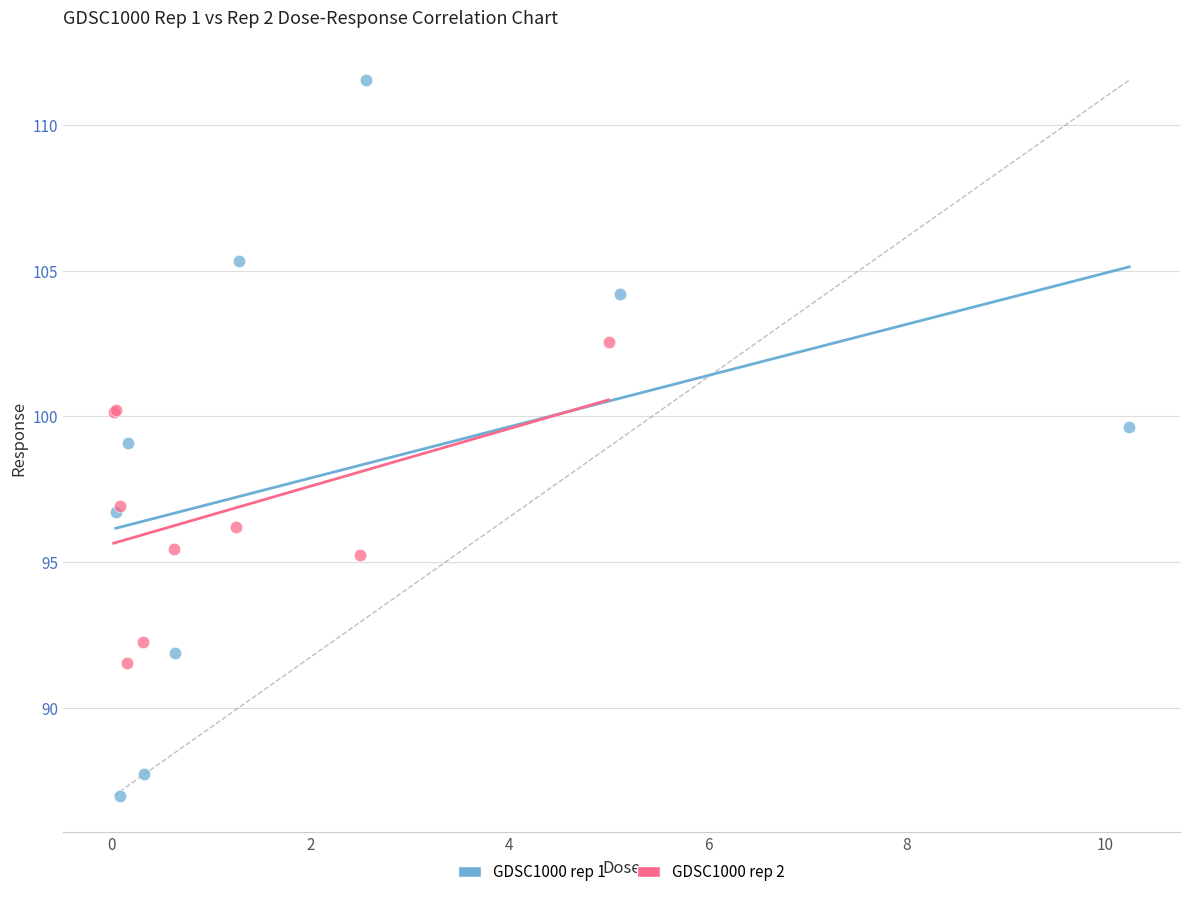

Which series contains the lowest Y value?

GDSC1000 rep 1